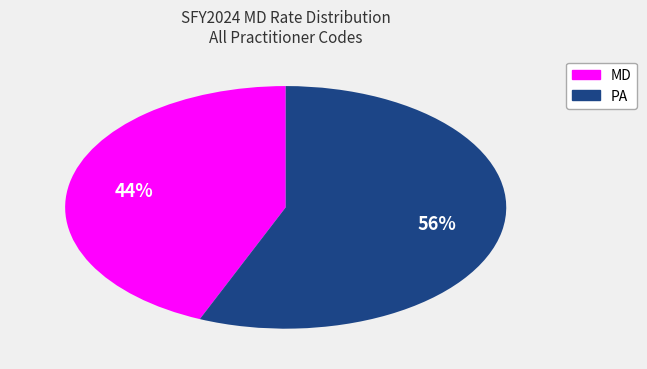

Is there any slice that represents more than half of the pie?

Yes